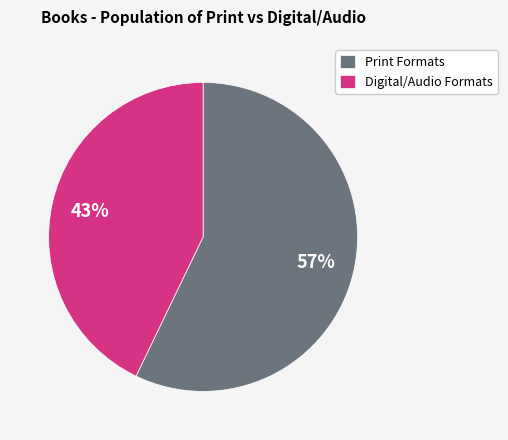

Does Print Formats represent more than half of the total?

Yes